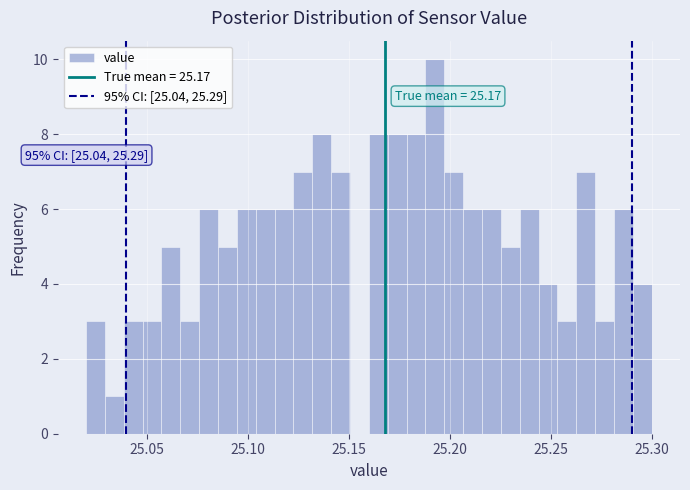

Around what value on the x-axis is the tallest bar? Give the approximate position of its centre, as read against the axis.

25.195